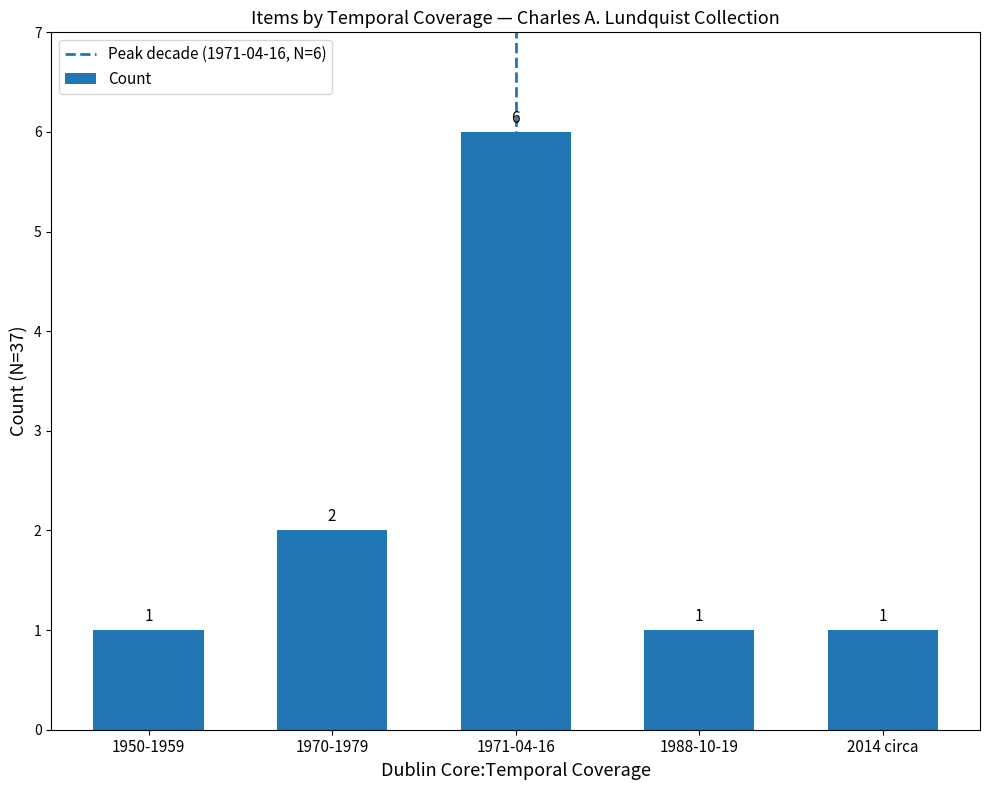

What is the label of the 4th bar from the right?

1970-1979